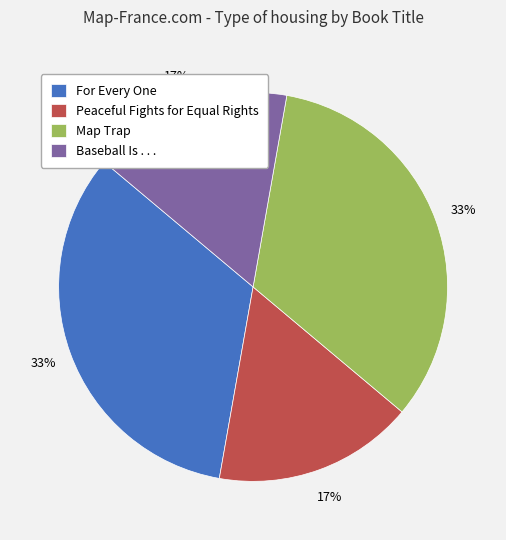

To the nearest percent, what is the average slice percentage?

25%